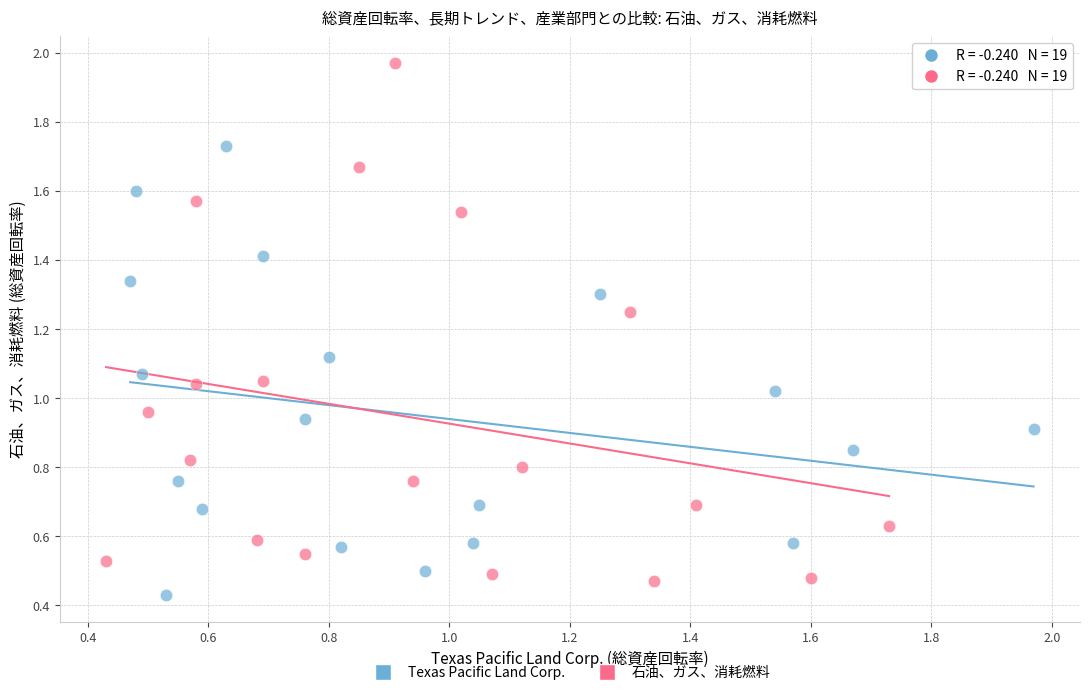

What are all the series names shown in the legend?

Texas Pacific Land Corp., 石油、ガス、消耗燃料